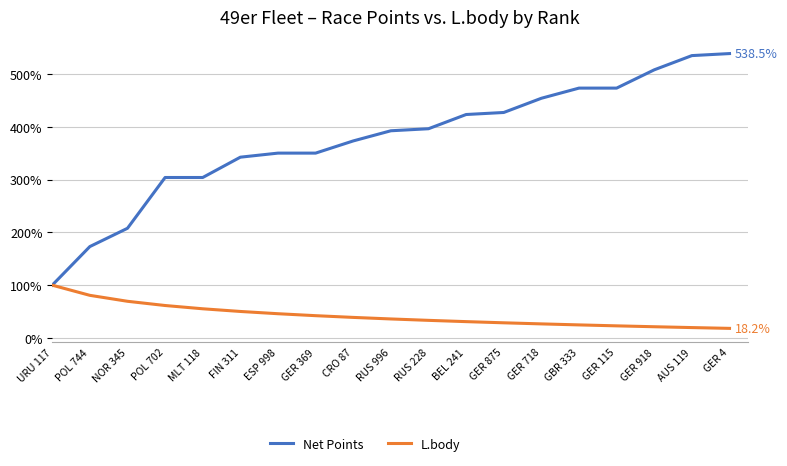

Is the value of Net Points at GER 875 greater than the value of L.body at GER 875?

Yes